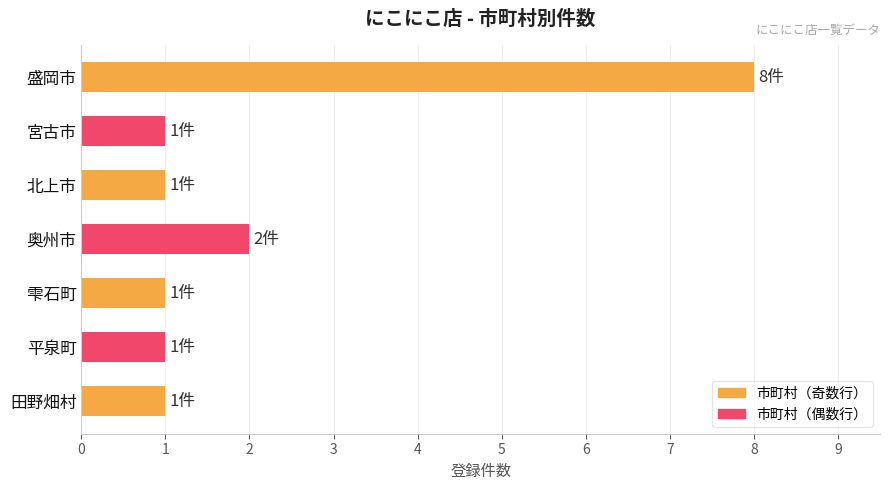

What is the label of the 7th bar from the top?

田野畑村